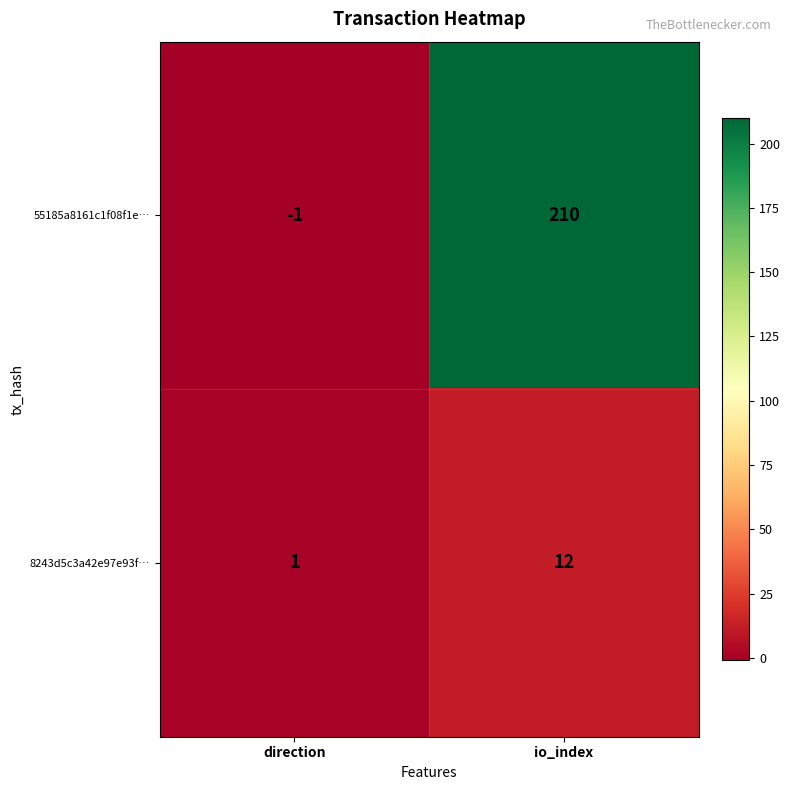

At how many categories does at least one series exceed 126?

1